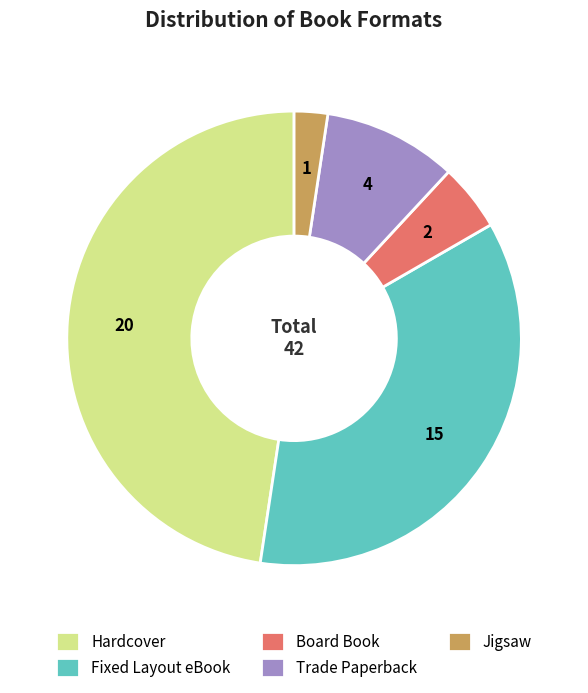

Which slice is the largest?

Hardcover